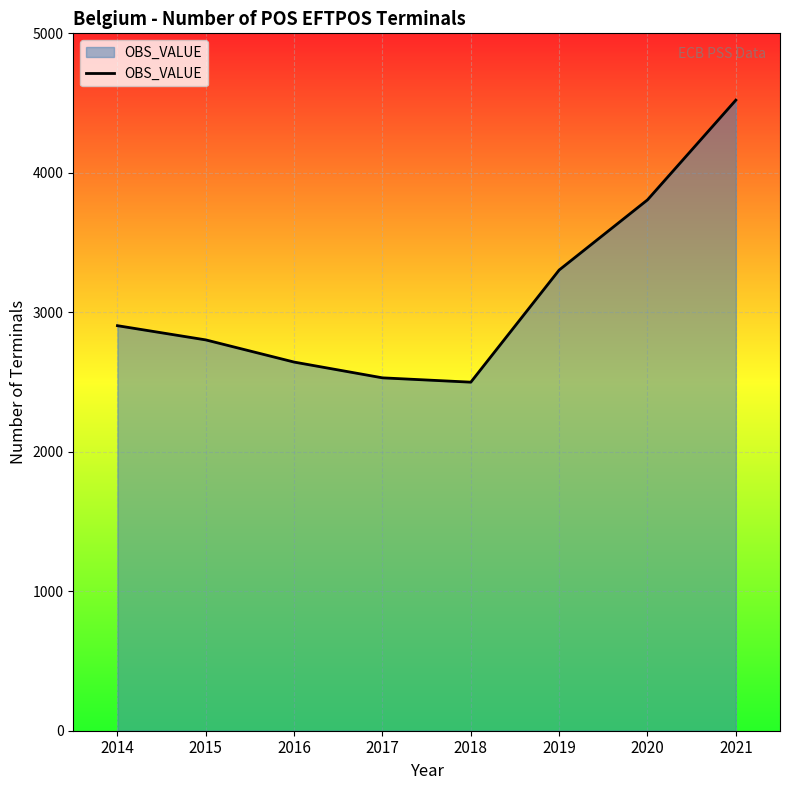

What is the difference between the values at 2014 and 2020?

902